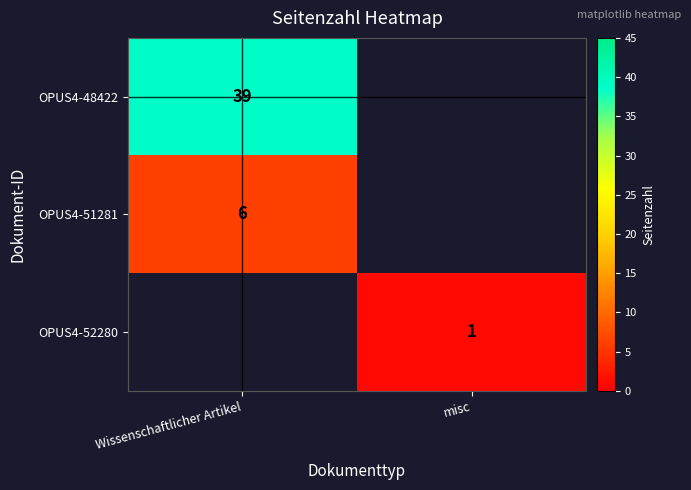

Is it true that OPUS4-48422 equals 39 at Wissenschaftlicher Artikel?

True